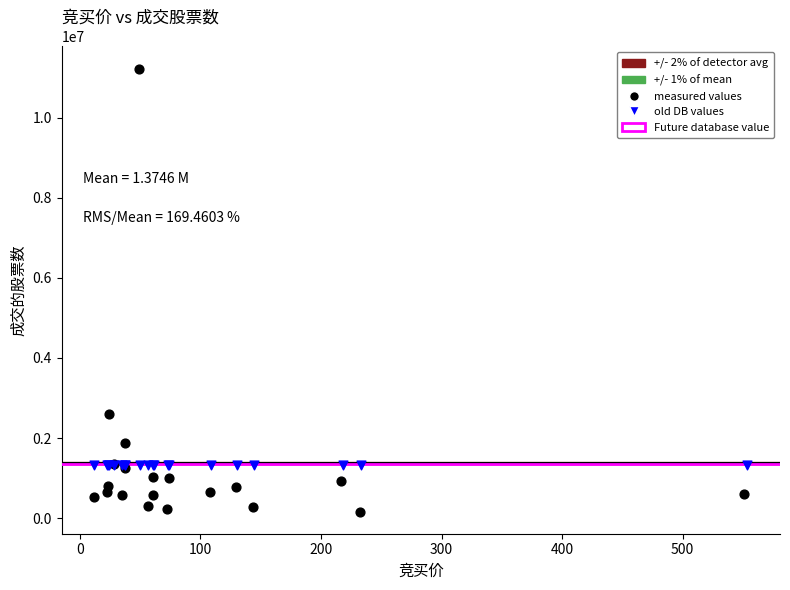

Which series reaches the maximum Y coordinate?

measured values